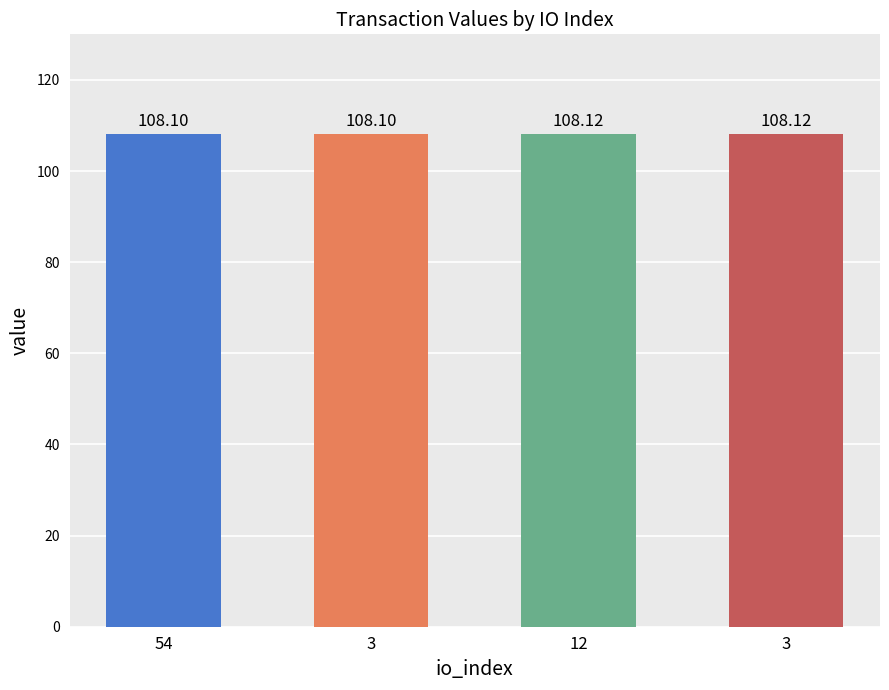

The chart shows a value of 108.1 at 3. True or false?

True